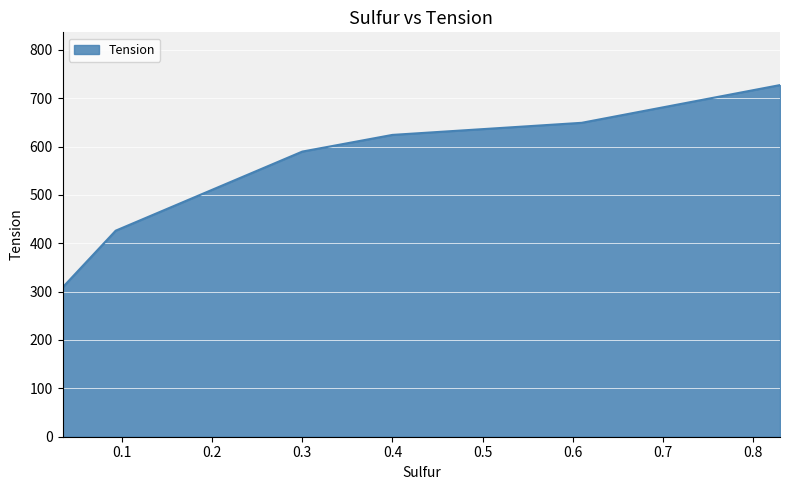

What is the minimum value shown in the chart?

308.5